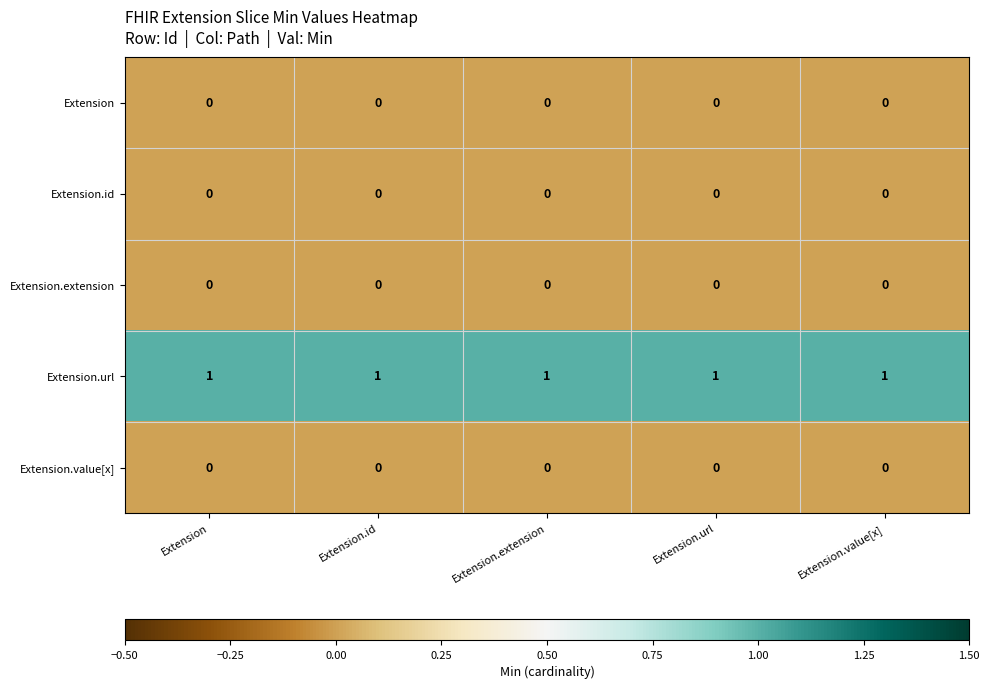

Is it true that Extension.url equals 0 at Extension.id?

False